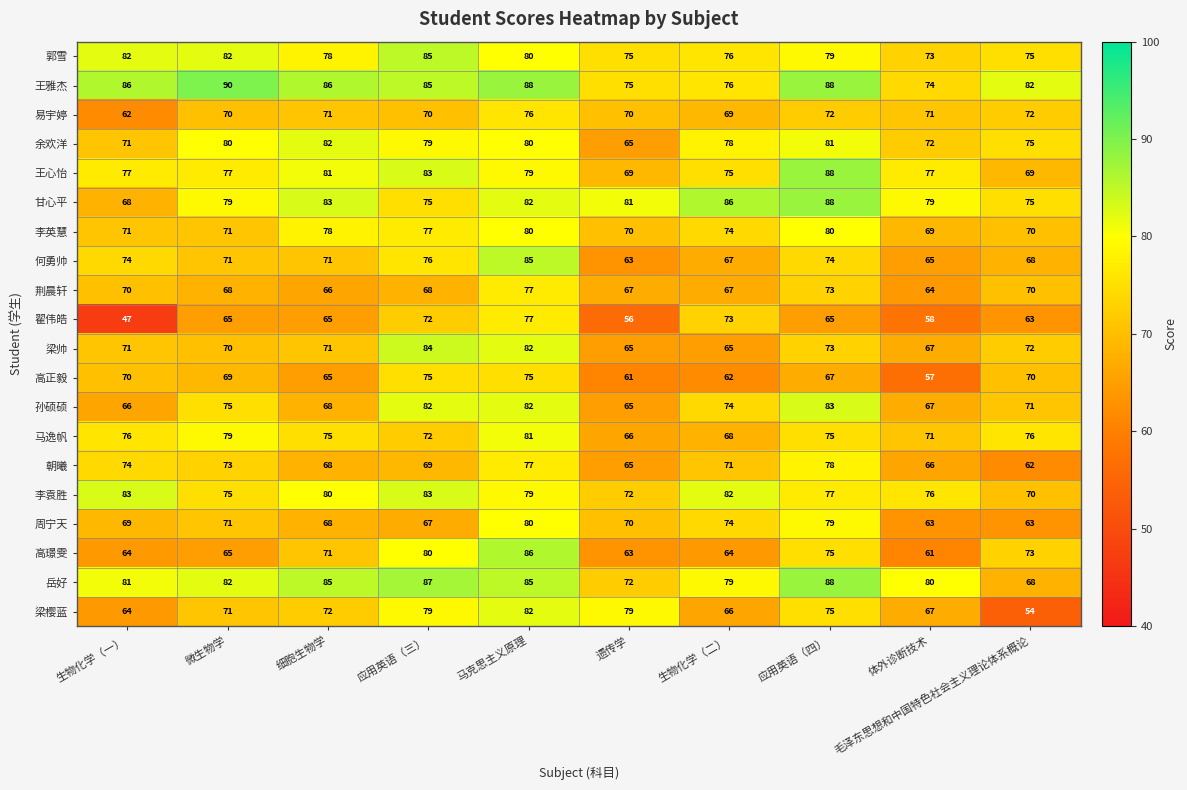

What is the approximate value of 何勇帅 at 细胞生物学, to the nearest 5?

70